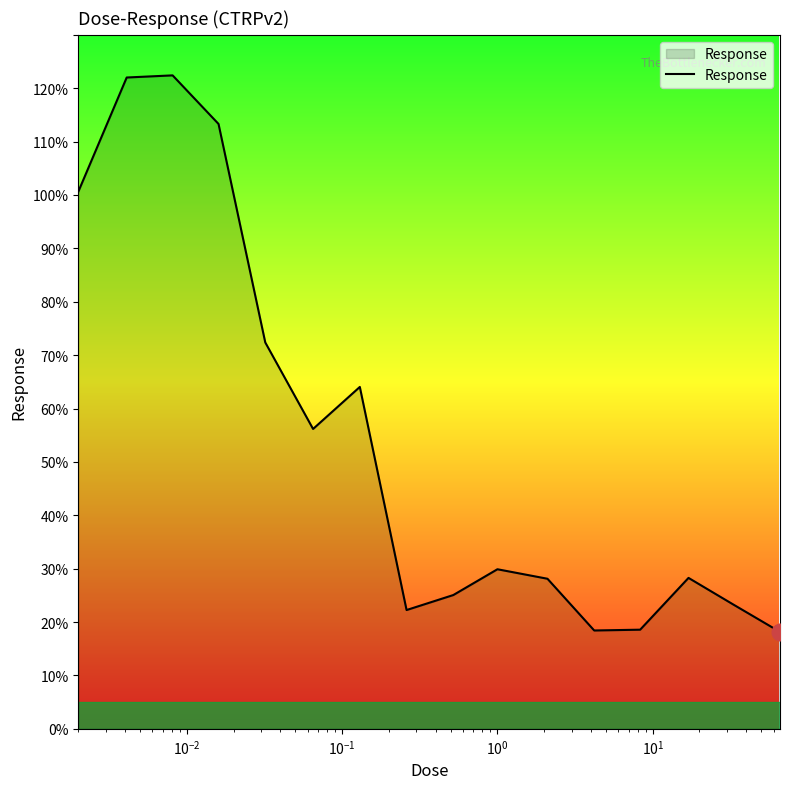

What is the sum of all values?

862.9